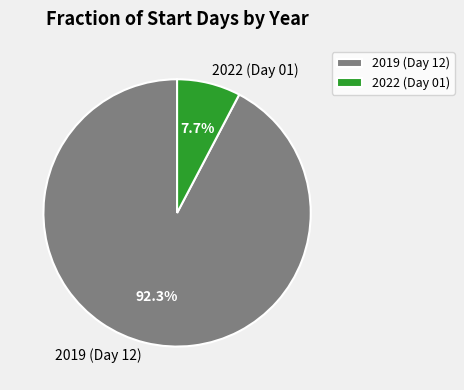

Rank the categories by value from lowest to highest.

2022 (Day 01), 2019 (Day 12)